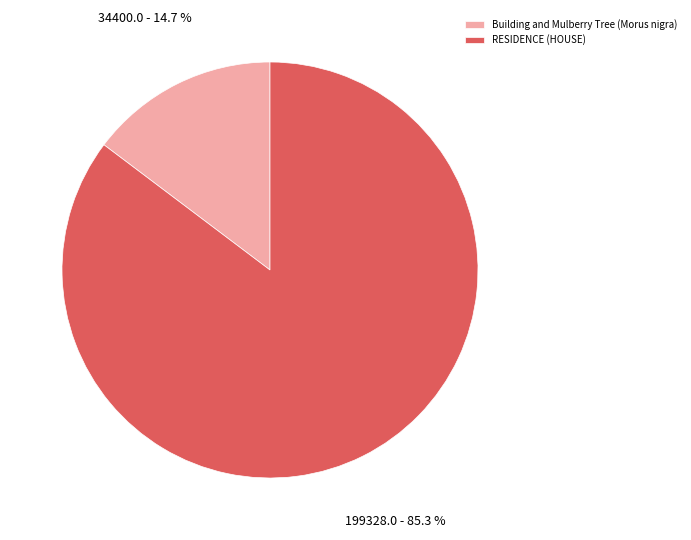

Which category has the smallest portion of the pie?

Building and Mulberry Tree (Morus nigra)